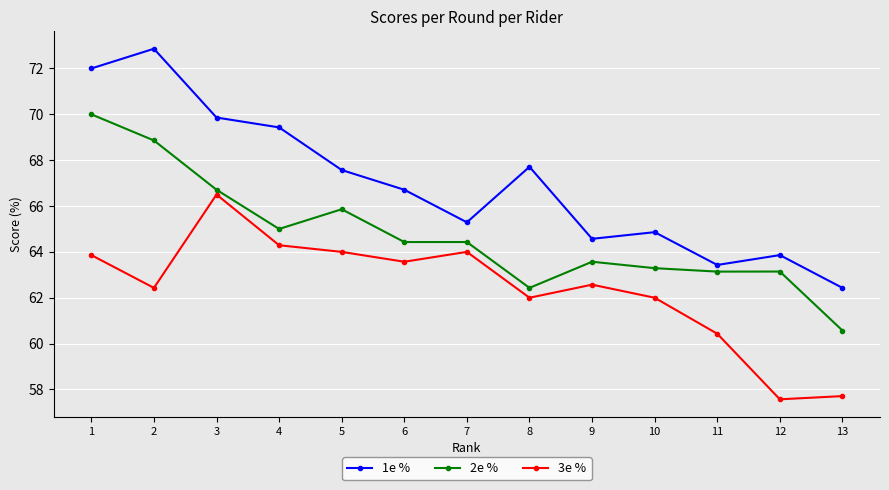

True or false: 3e % has a value of 94.9 at 12.

False